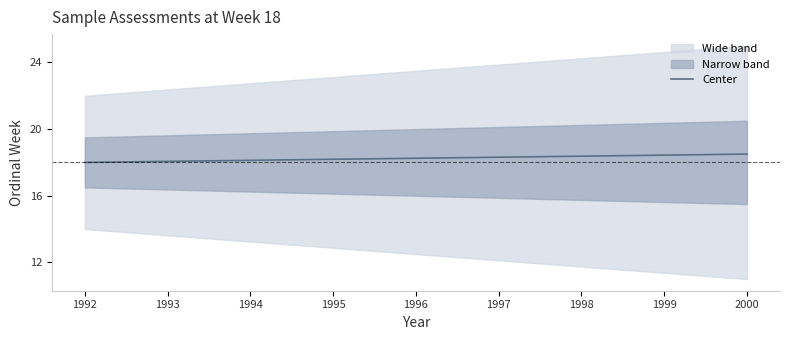

The value at 1994 is 30.1. True or false?

False